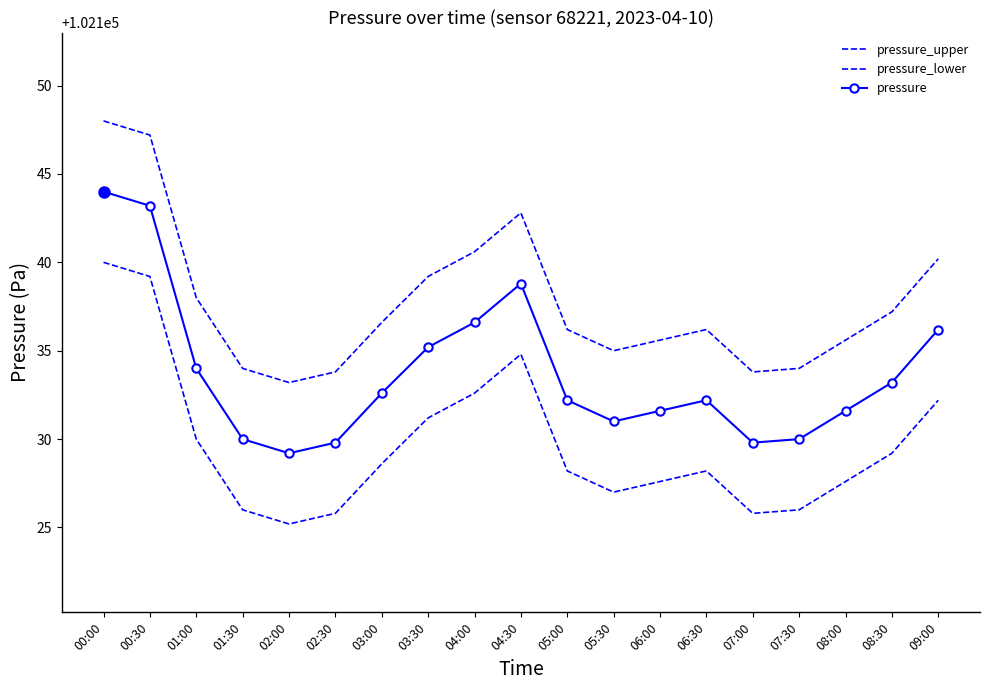

What is the greatest value displayed?

102148.0